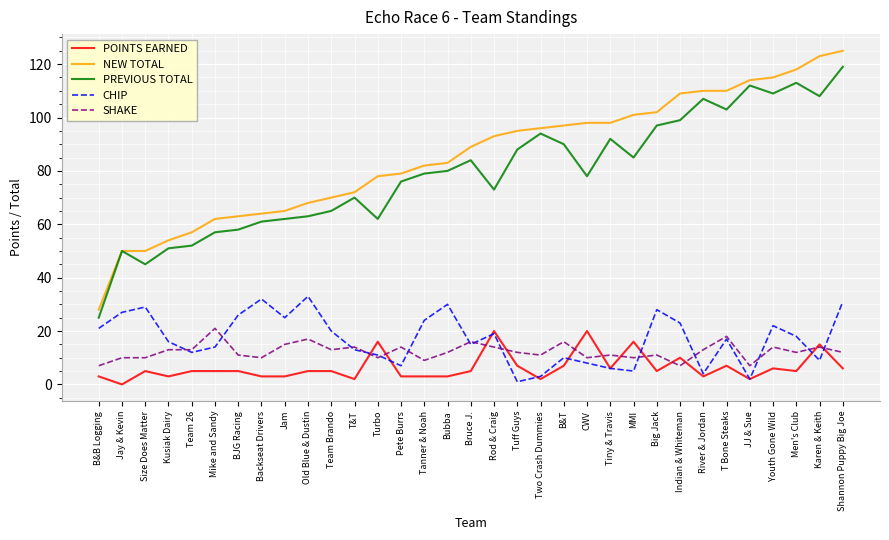

Is this an area chart (filled region under the line)?

No